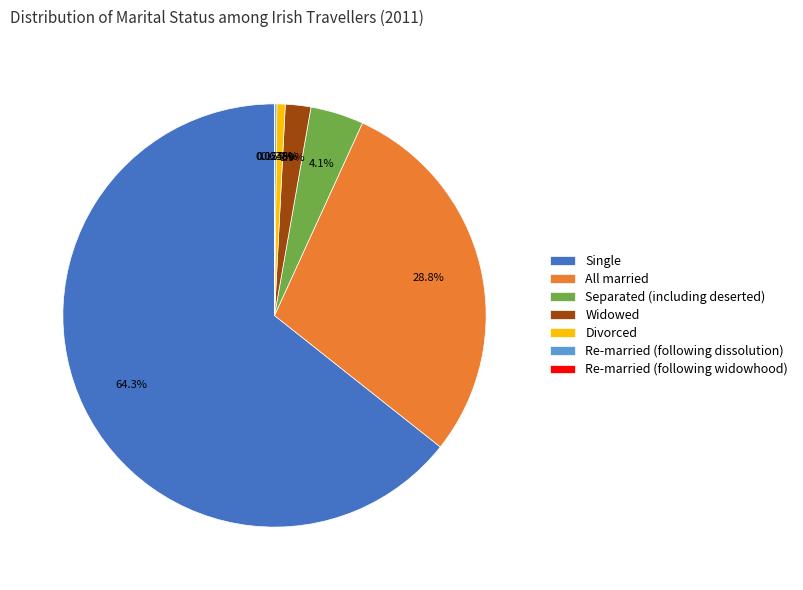

What is the largest slice in the pie chart?

Single